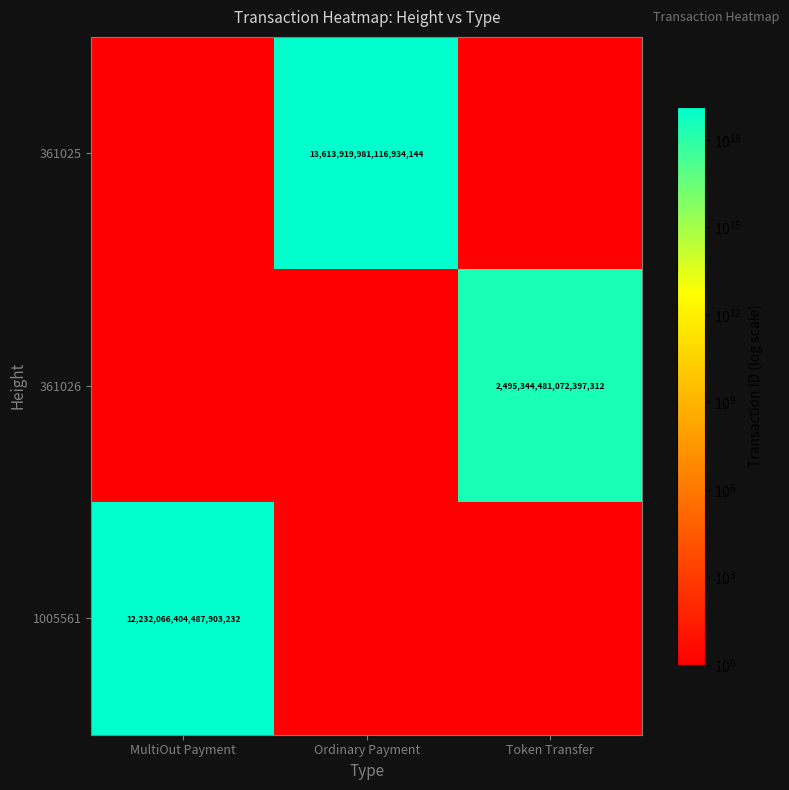

Where is 361025 nearest to the value 6806959990558467072?

MultiOut Payment